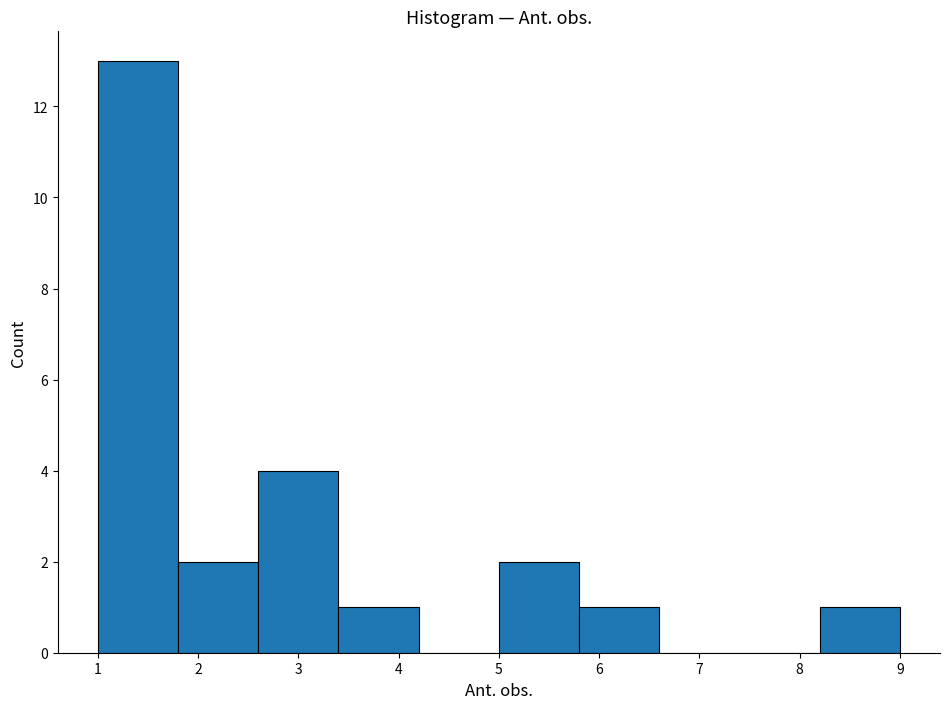

How tall is the bar that spans 5.8 to 6.6 on the x-axis? The values are not printed on the chart, so give them approximately, as read against the axis.

1